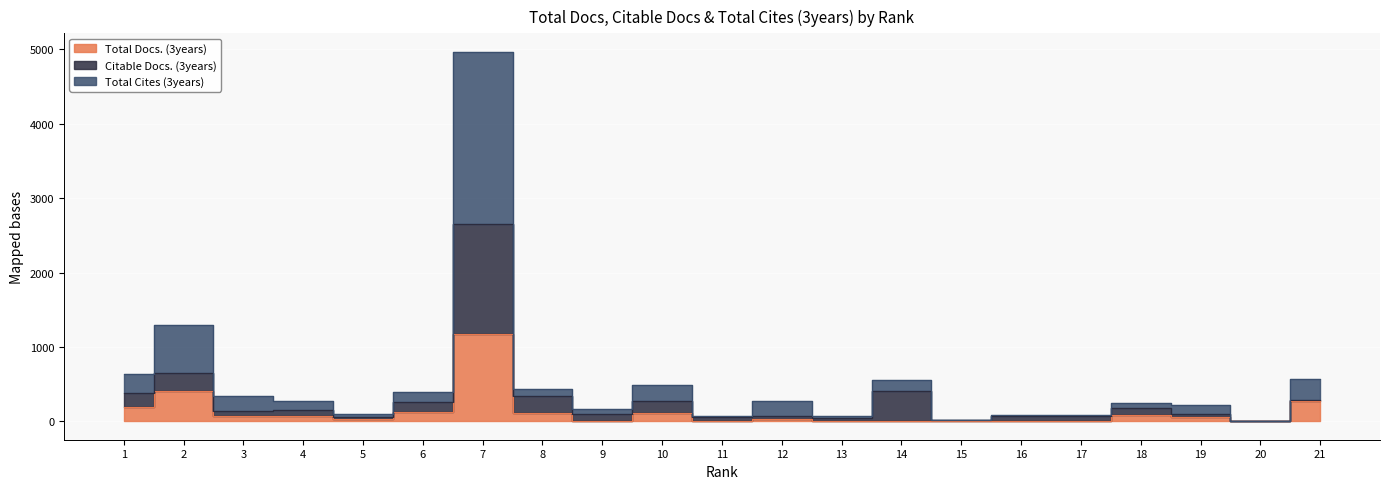

True or false: Citable Docs. (3years) and Total Docs. (3years) intersect in this chart.

False